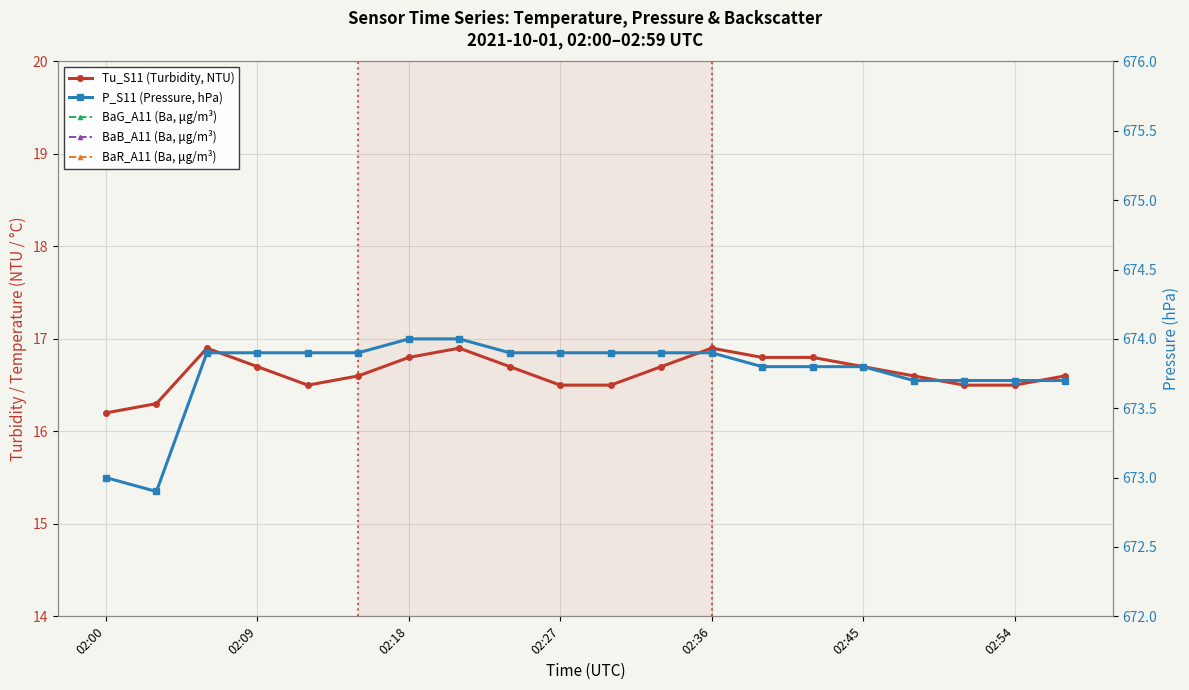

At which label is P_S11 (Pressure, hPa) closest to 673?

02:00